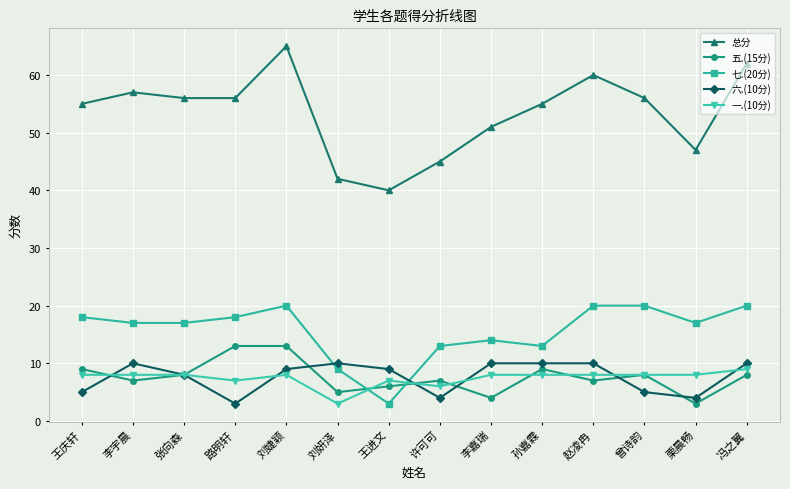

Reading left to right, list all the values displayed in this chart.

总分: 王庆轩=55	李宇晨=57	张向森=56	路明轩=56	刘婕颖=65	刘妍泽=42	王进文=40	许可可=45	李嘉瑞=51	孙嘉霖=55	赵凌冉=60	曾诗韵=56	栗晨畅=47	冯之翼=62
五.(15分): 王庆轩=9	李宇晨=7	张向森=8	路明轩=13	刘婕颖=13	刘妍泽=5	王进文=6	许可可=7	李嘉瑞=4	孙嘉霖=9	赵凌冉=7	曾诗韵=8	栗晨畅=3	冯之翼=8
七.(20分): 王庆轩=18	李宇晨=17	张向森=17	路明轩=18	刘婕颖=20	刘妍泽=9	王进文=3	许可可=13	李嘉瑞=14	孙嘉霖=13	赵凌冉=20	曾诗韵=20	栗晨畅=17	冯之翼=20
六.(10分): 王庆轩=5	李宇晨=10	张向森=8	路明轩=3	刘婕颖=9	刘妍泽=10	王进文=9	许可可=4	李嘉瑞=10	孙嘉霖=10	赵凌冉=10	曾诗韵=5	栗晨畅=4	冯之翼=10
一.(10分): 王庆轩=8	李宇晨=8	张向森=8	路明轩=7	刘婕颖=8	刘妍泽=3	王进文=7	许可可=6	李嘉瑞=8	孙嘉霖=8	赵凌冉=8	曾诗韵=8	栗晨畅=8	冯之翼=9